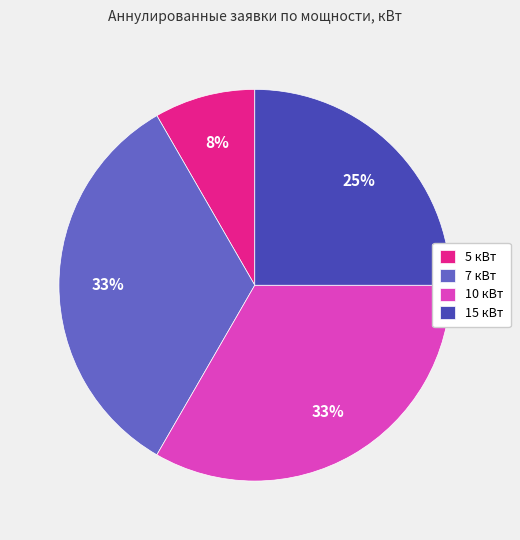

Is the sum of 10 кВт and 5 кВт greater than half?

No